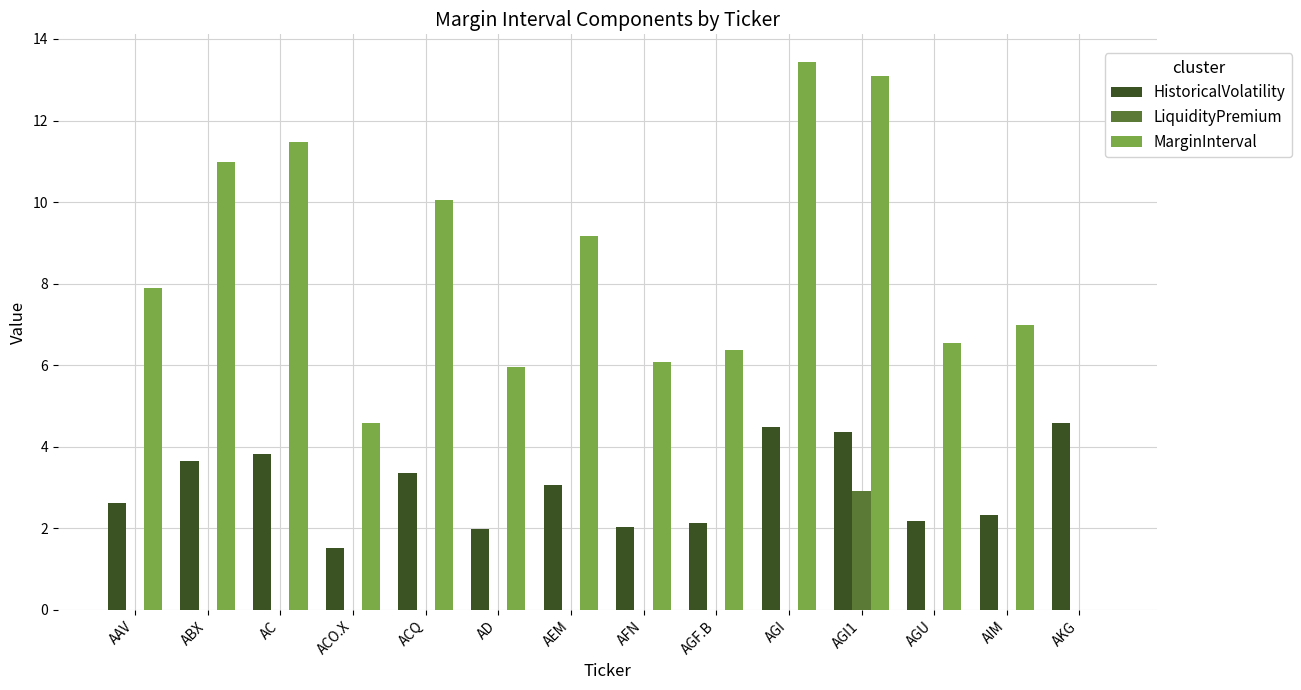

At which category does the chart reach its peak across all series?

AGI